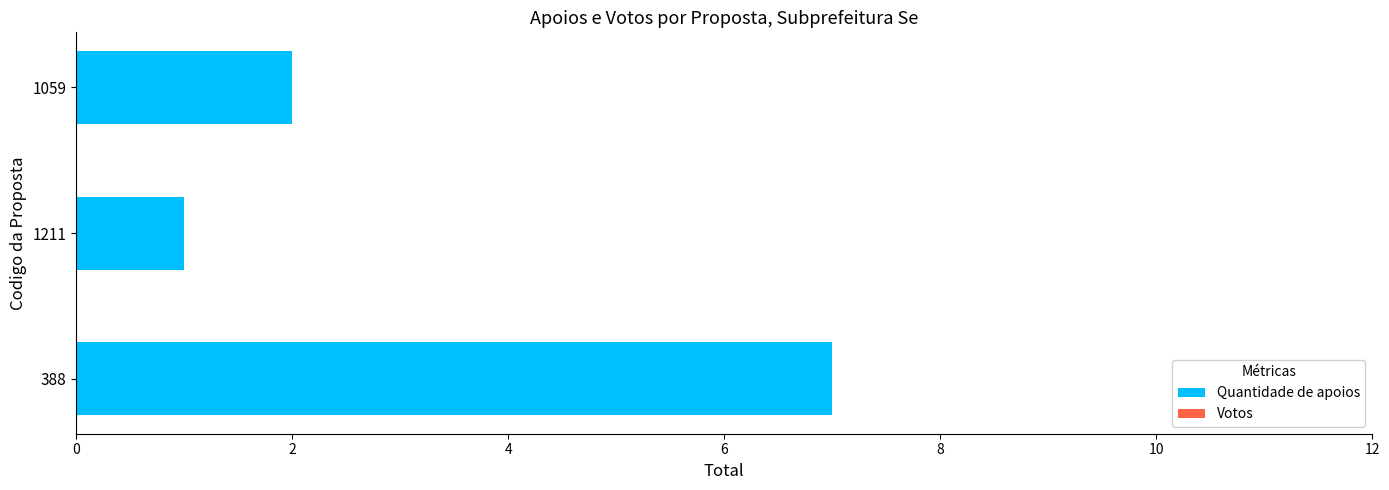

The value at 1211 is 1. True or false?

True